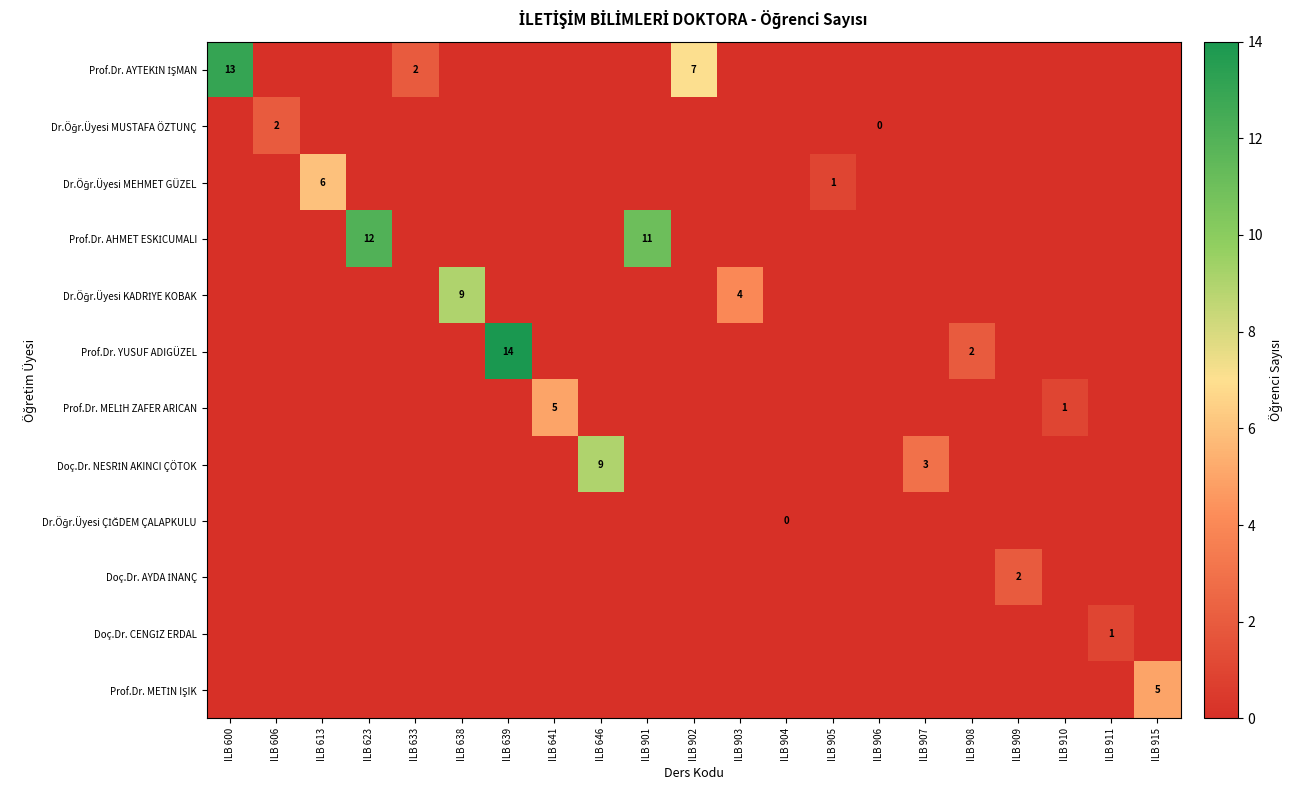

How many categories are shown in the chart?

21